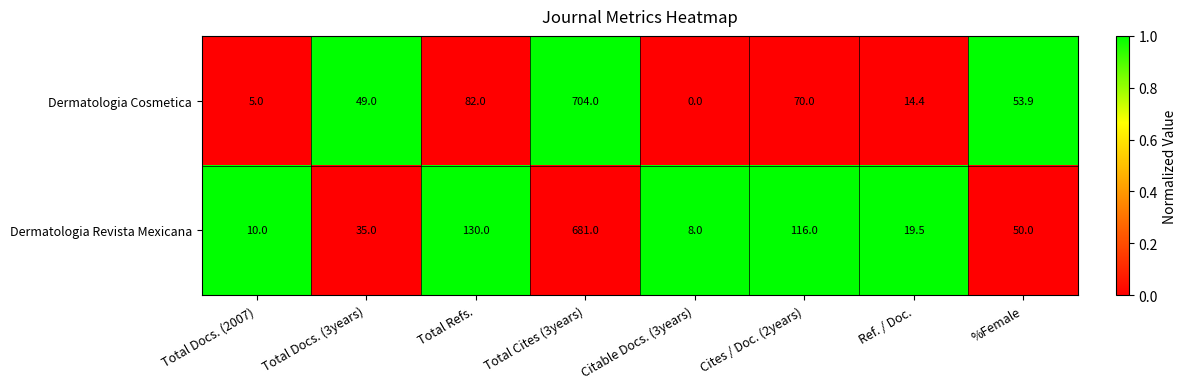

How many categories are shown in the chart?

8